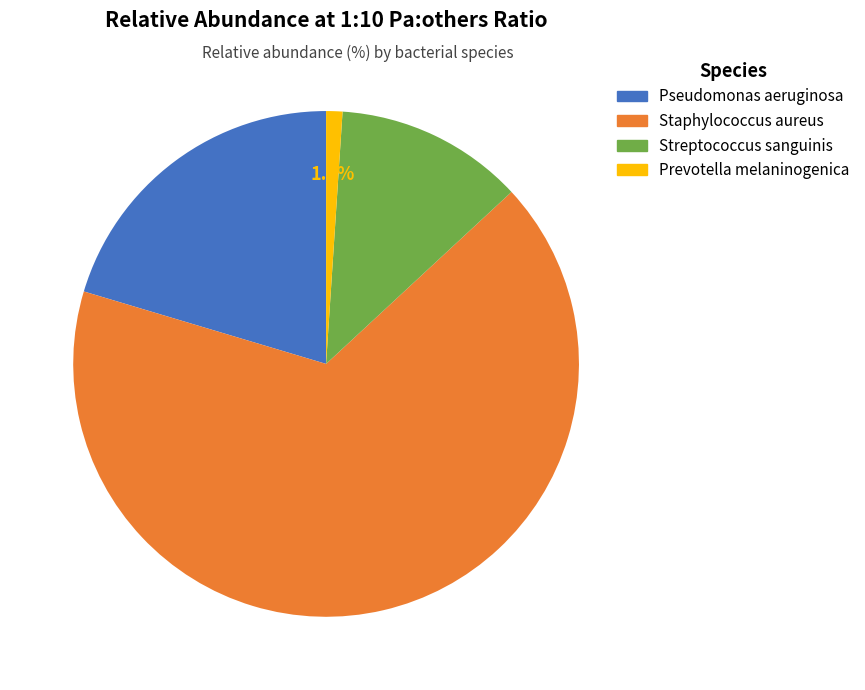

How many segments does this pie chart have?

4